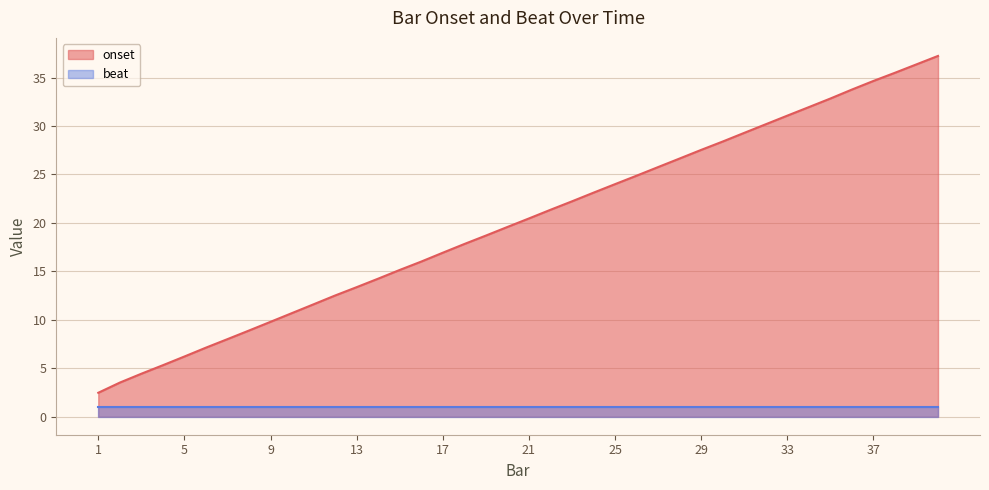

What is the value of the 28th point from the left?

26.6